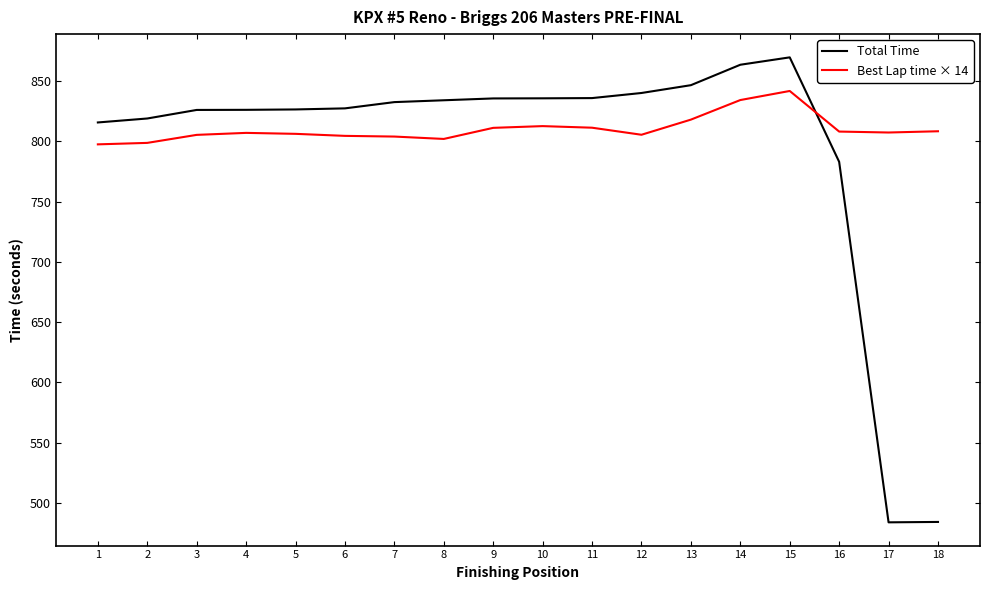

The Total Time series shows 846.6 at 13. True or false?

True